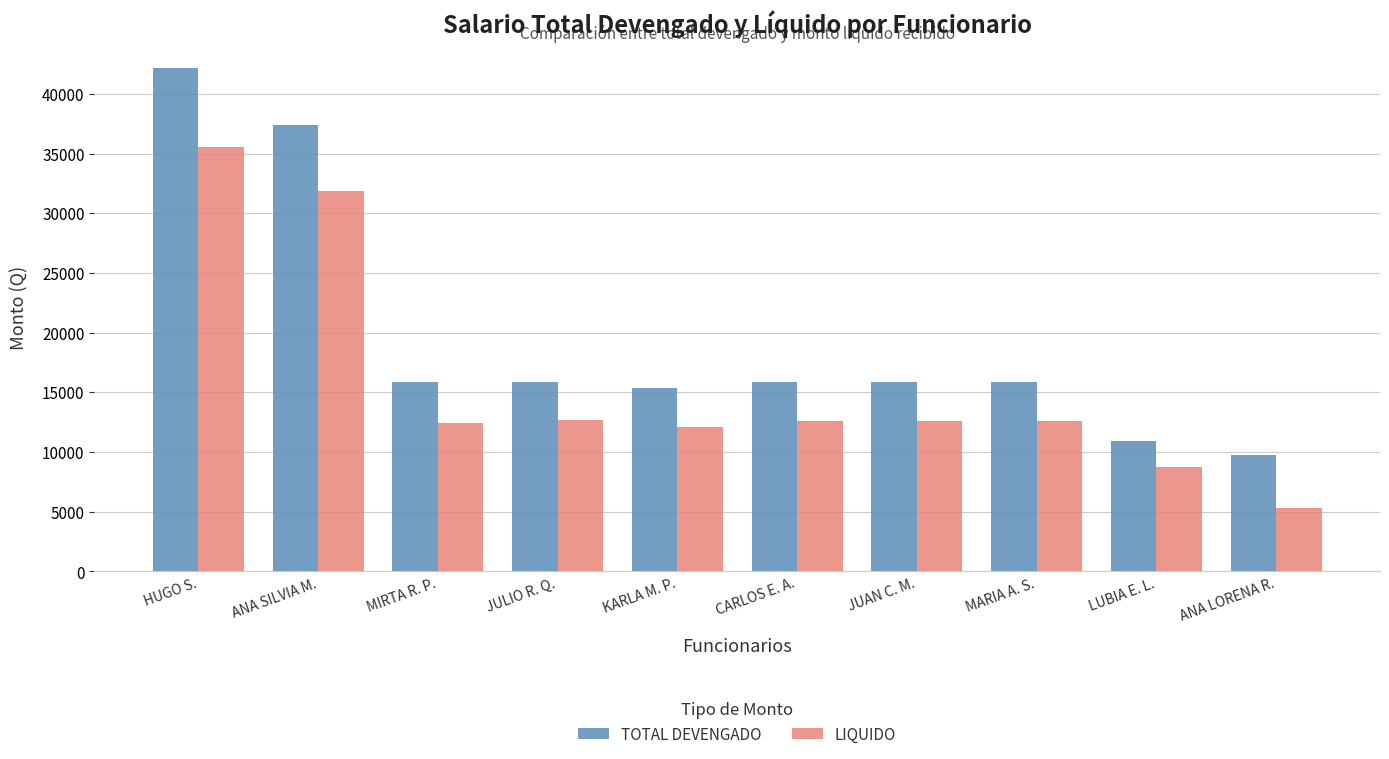

Which series has the largest total across all categories?

TOTAL DEVENGADO